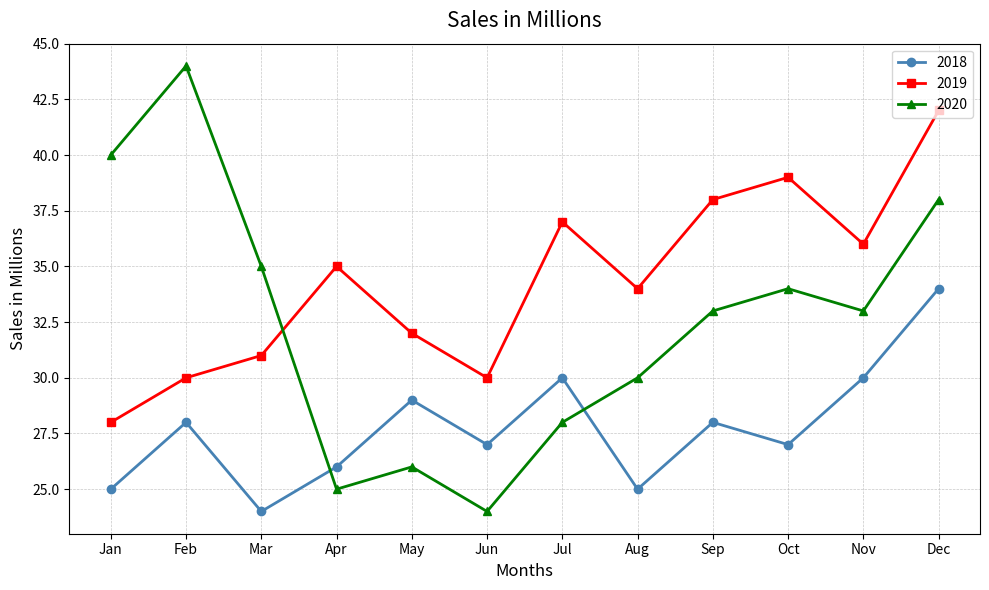

What is the difference between the second highest and second lowest values in the 2020 series?

15